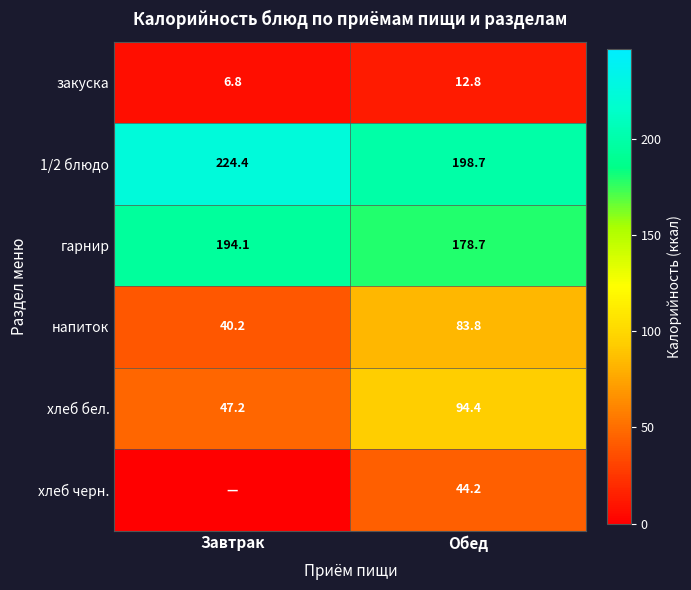

At which label does закуска first exceed 12?

Обед